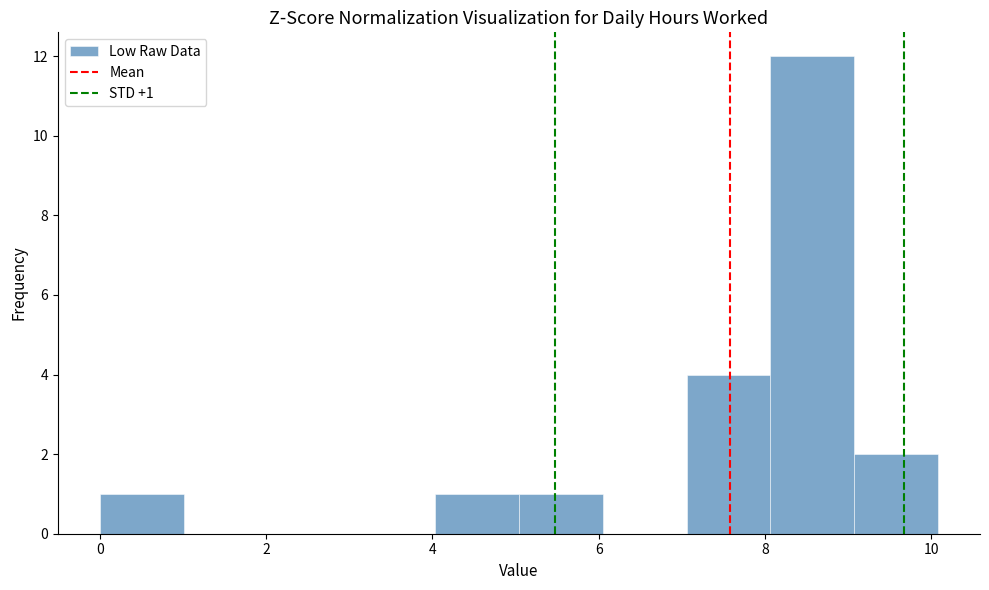

Over which range of the x-axis is the bar tallest?

8 to 9